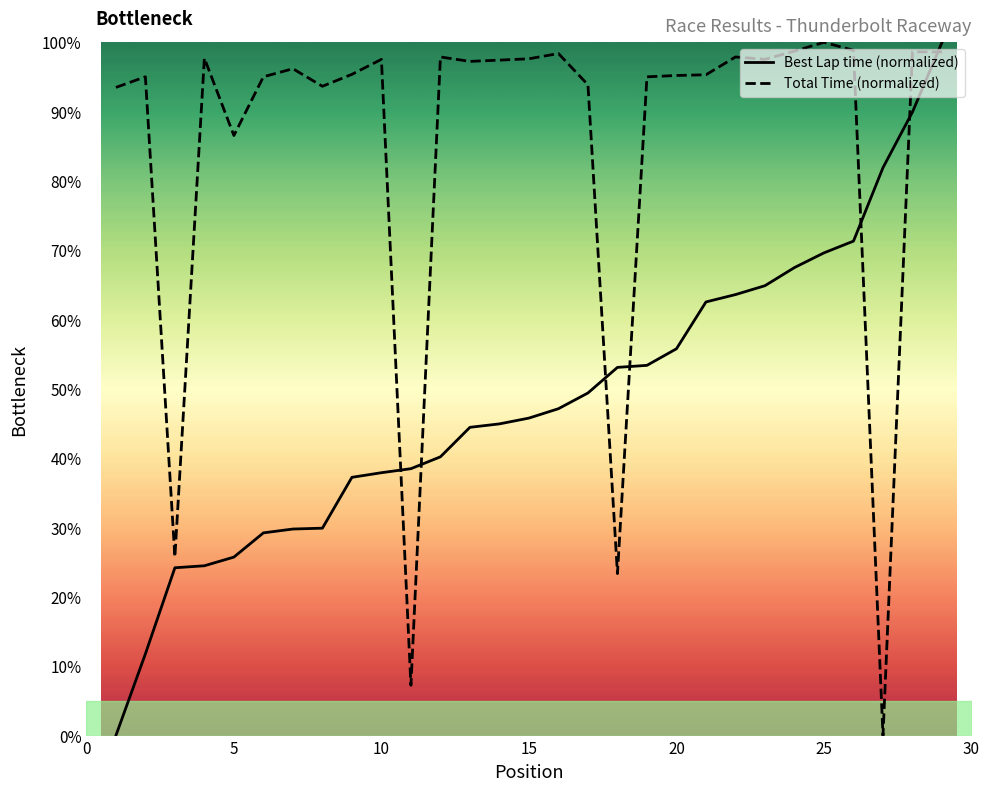

What is the difference between the maximum and minimum values in the Best Lap time (normalized) series?

100.0